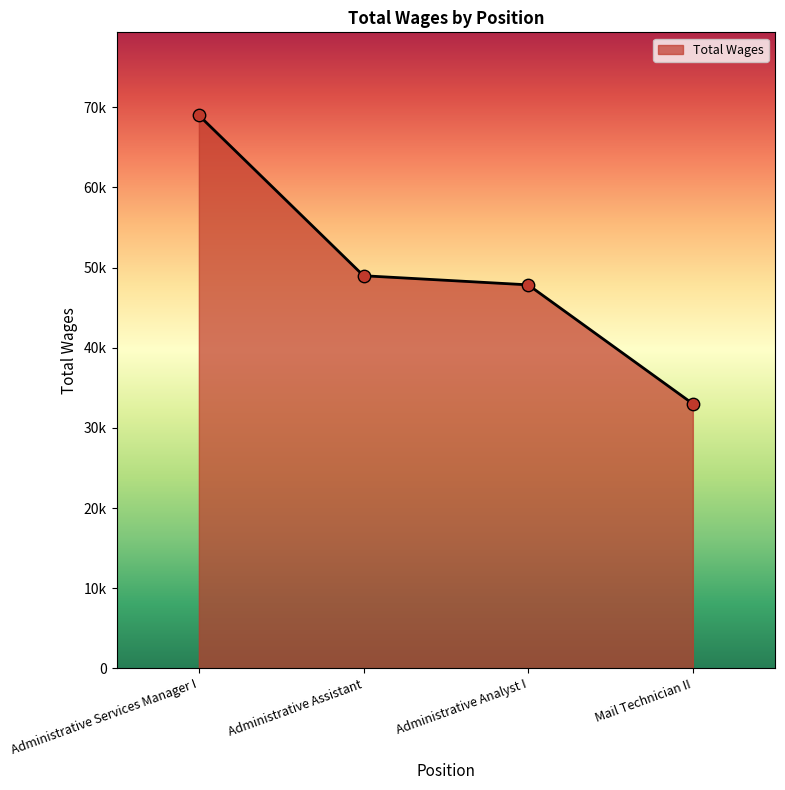

Does the chart have visible grid lines?

No